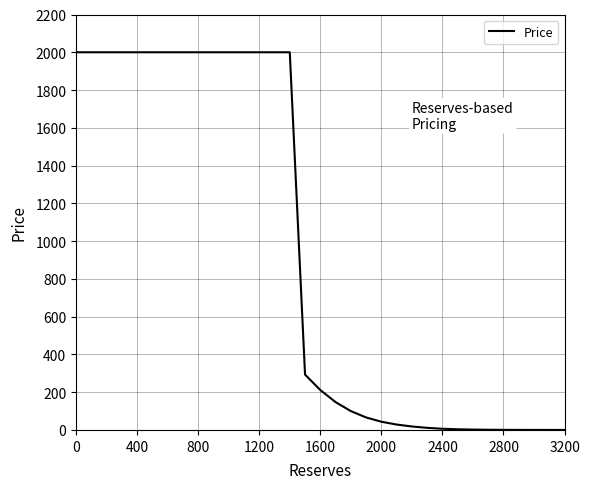

What is the greatest value displayed?

2000.0